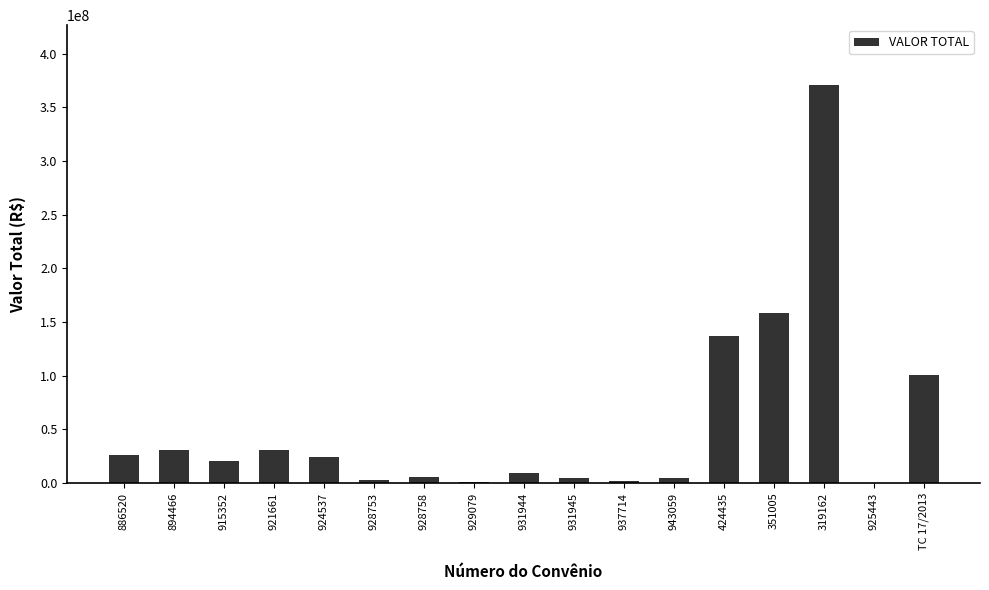

Is it true that the value at 894466 is 44679430.4?

False